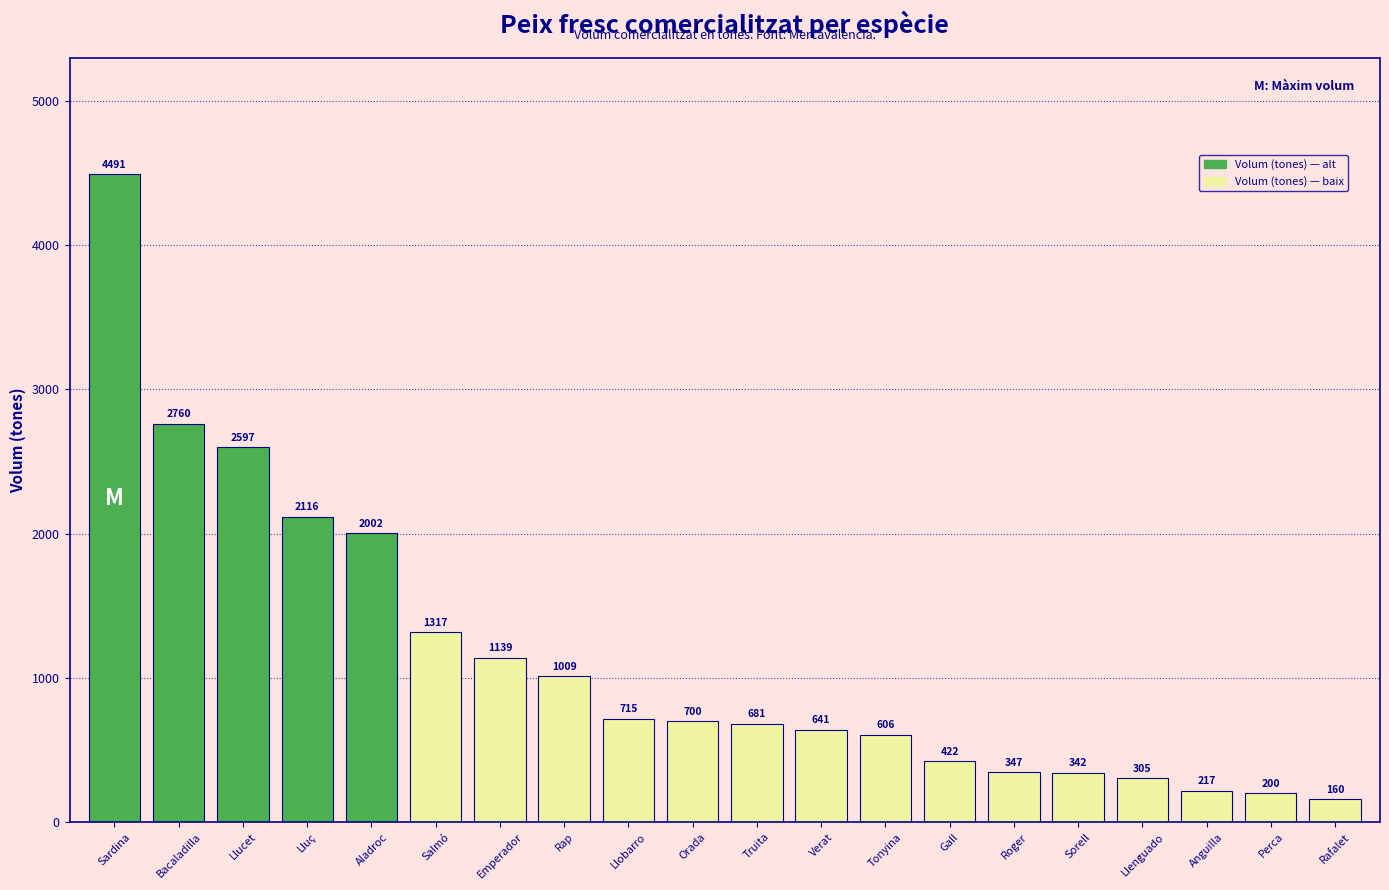

What is the difference between the maximum and minimum values?

4331.0